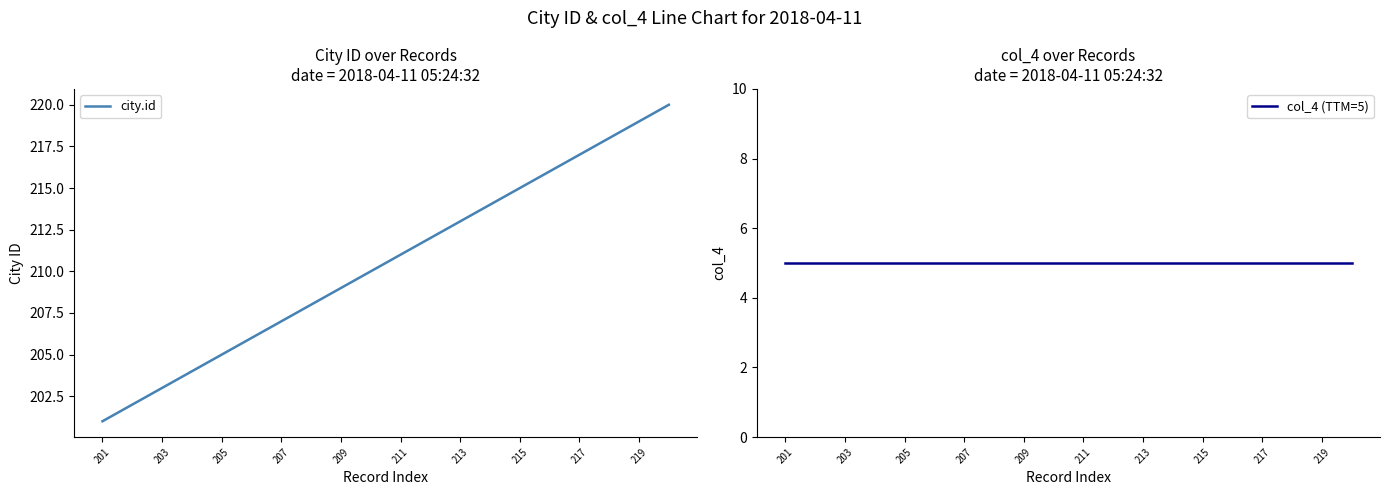

What is the lowest value of the city.id series?

201